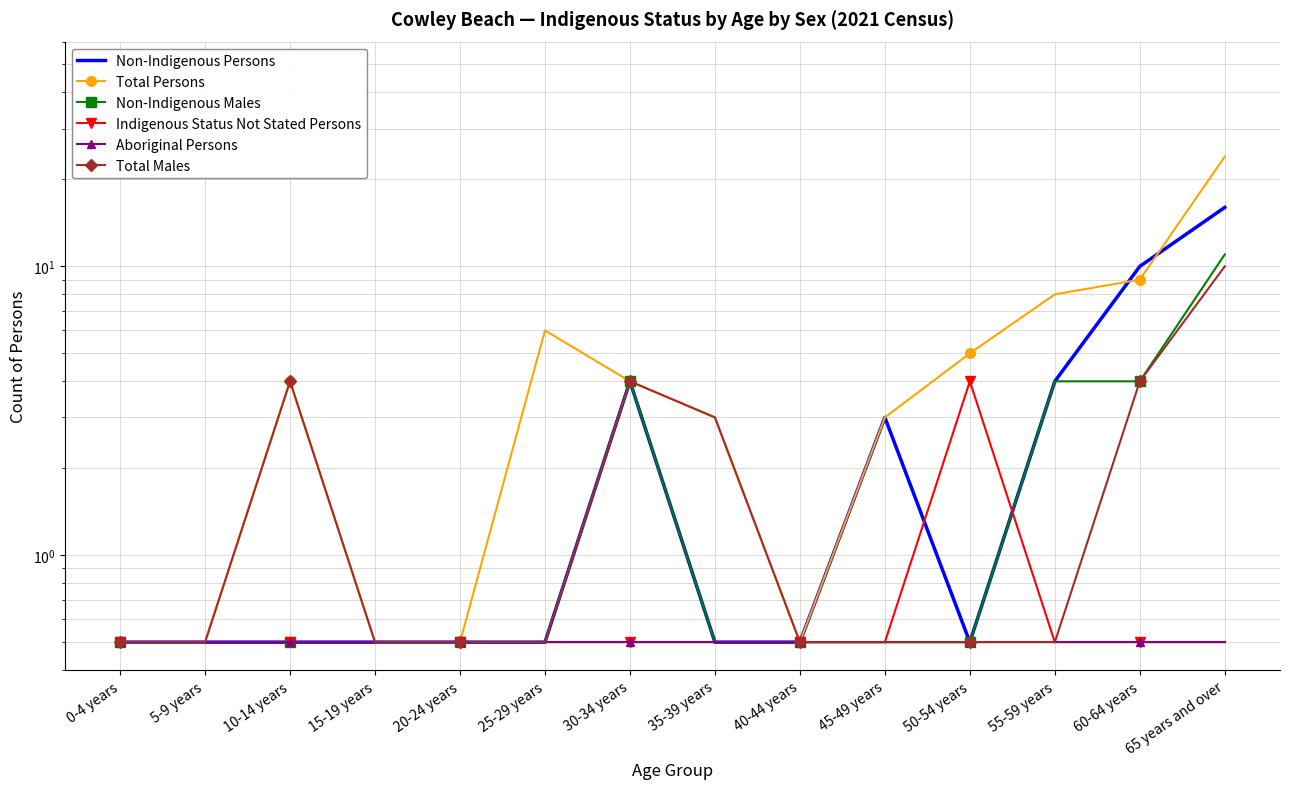

What is the smallest value displayed?

0.5